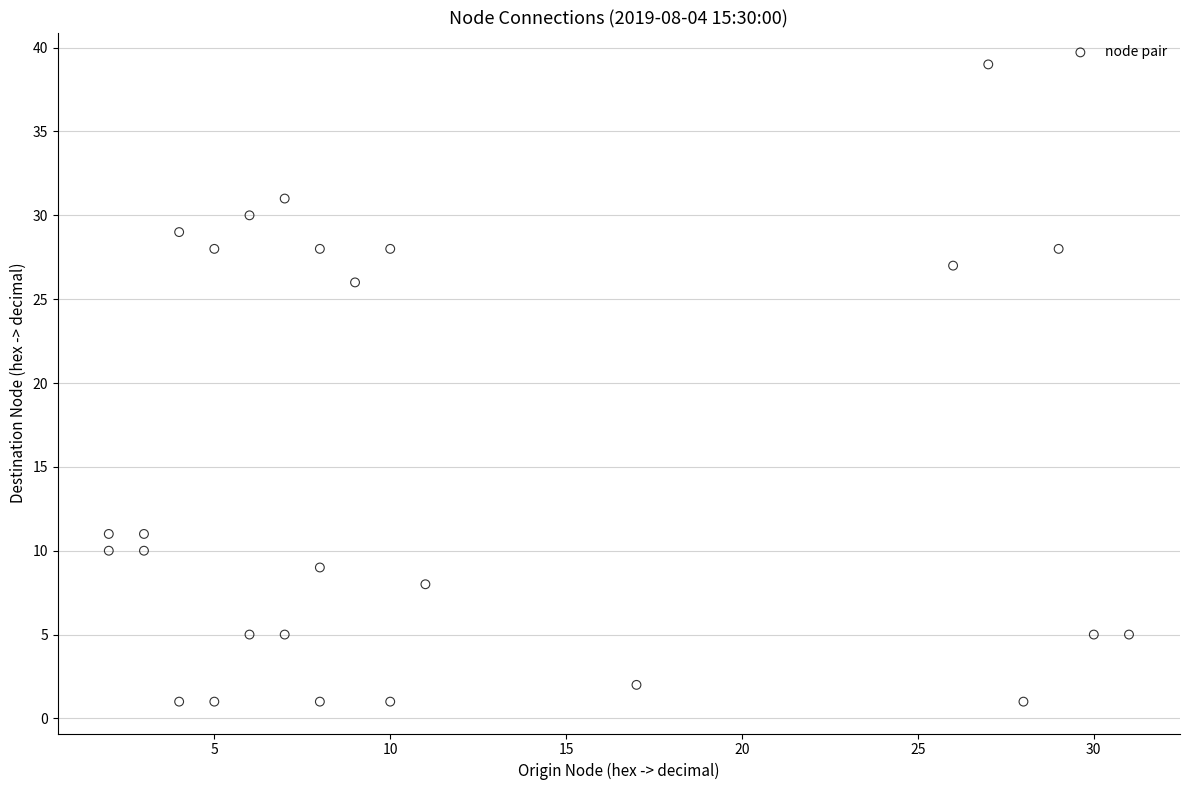

What Y value in the scatter plot is closest to 20?

26